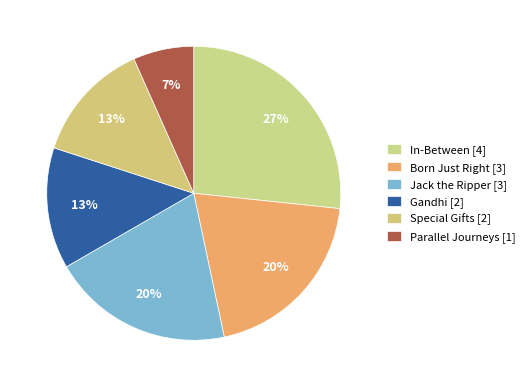

How many slices are in this pie chart?

6